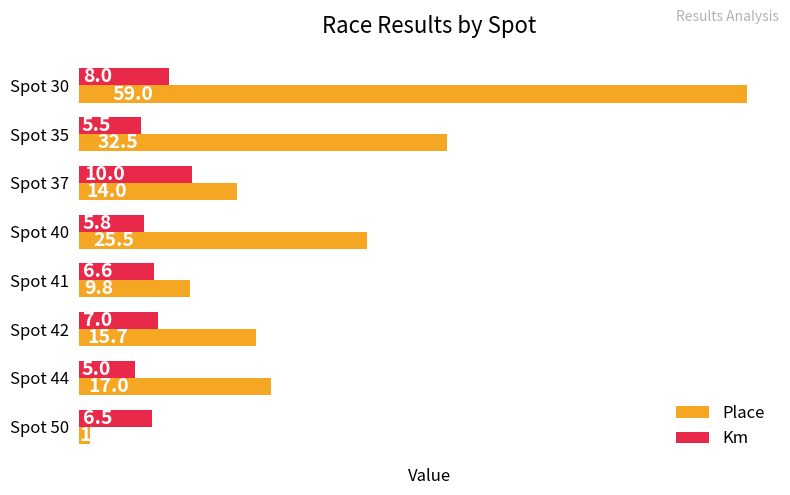

What are all the series names shown in the legend?

Place, Km